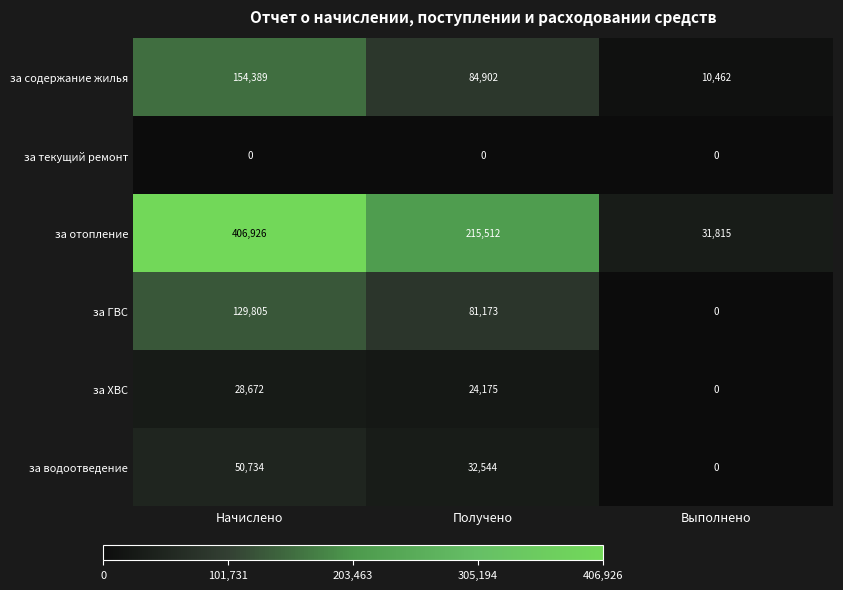

Between Получено and Выполнено, which series saw the biggest shift?

за отопление